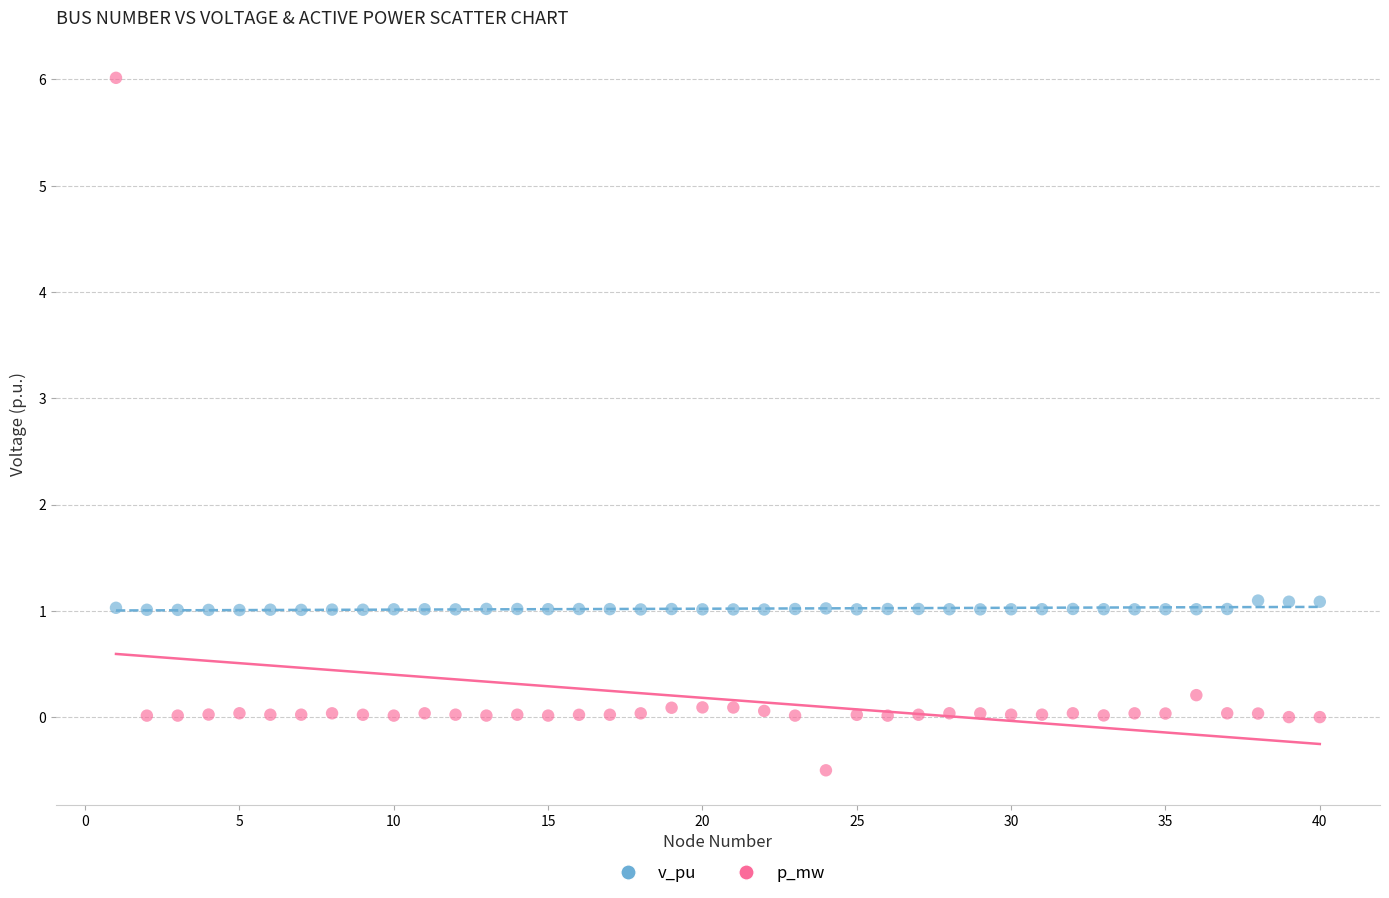

Across all data points, what is the range of X values (max minus min)?

39.0